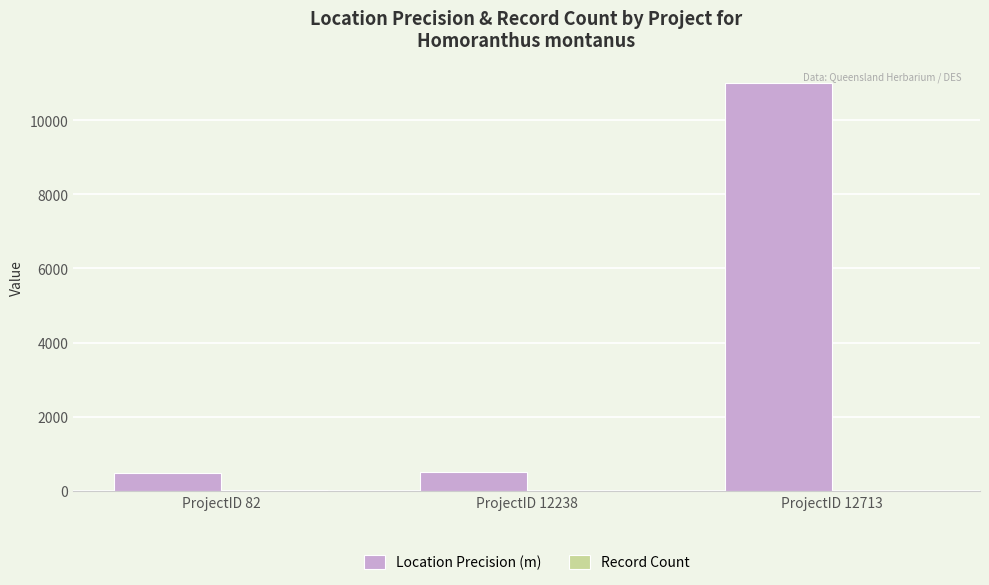

What is the maximum value shown in the chart?

11000.0